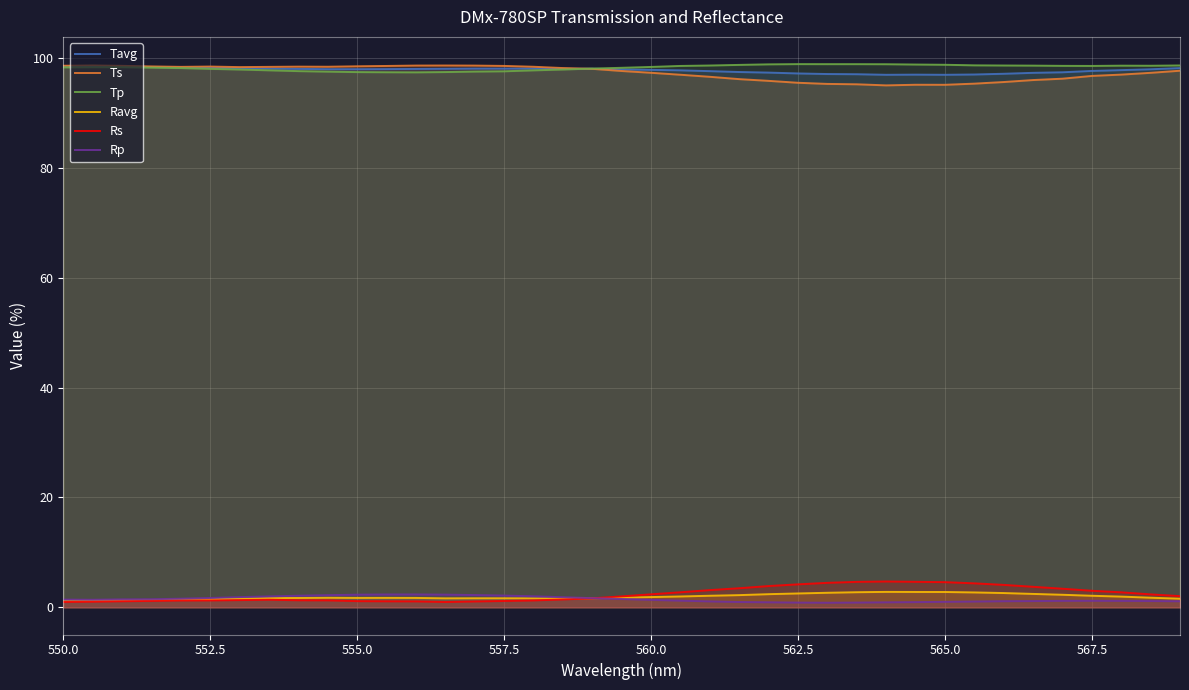

What is the difference between the second highest and second lowest values in the Tavg series?

1.5